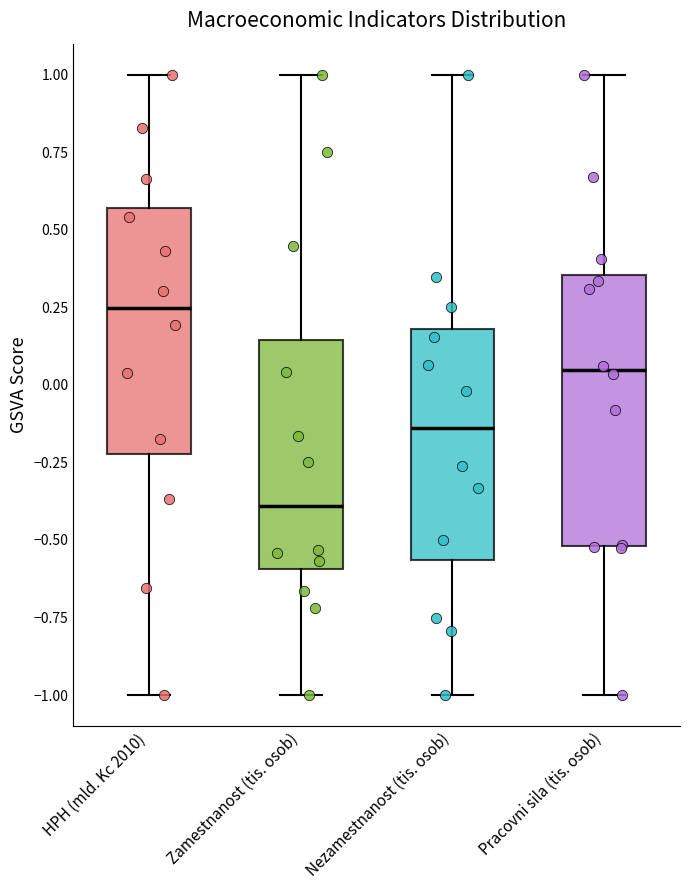

Which box is the tallest, from its lower edge to its upper edge?

Pracovni sila (tis. osob)